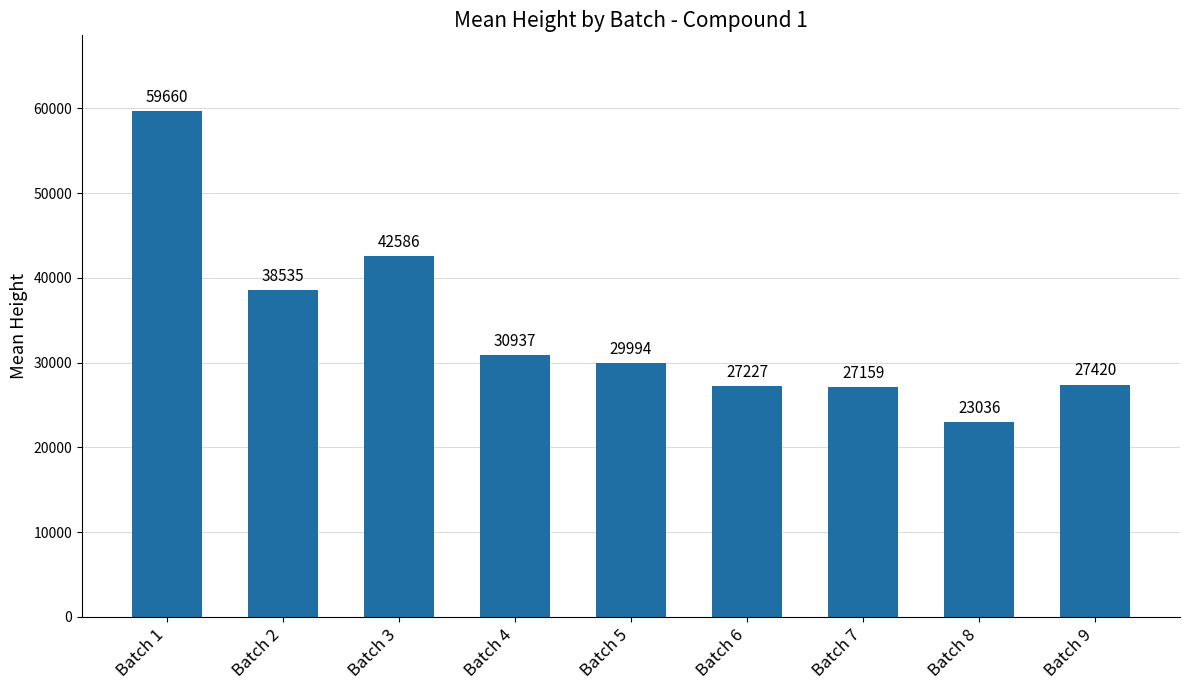

Rank the categories by value from highest to lowest.

Batch 1, Batch 3, Batch 2, Batch 4, Batch 5, Batch 9, Batch 6, Batch 7, Batch 8